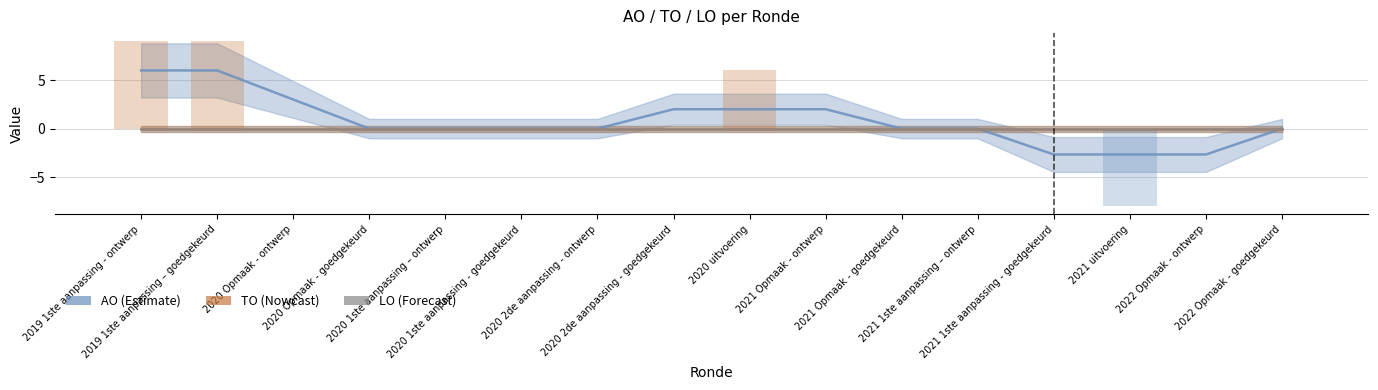

What are all the series names shown in the legend?

AO, TO, LO